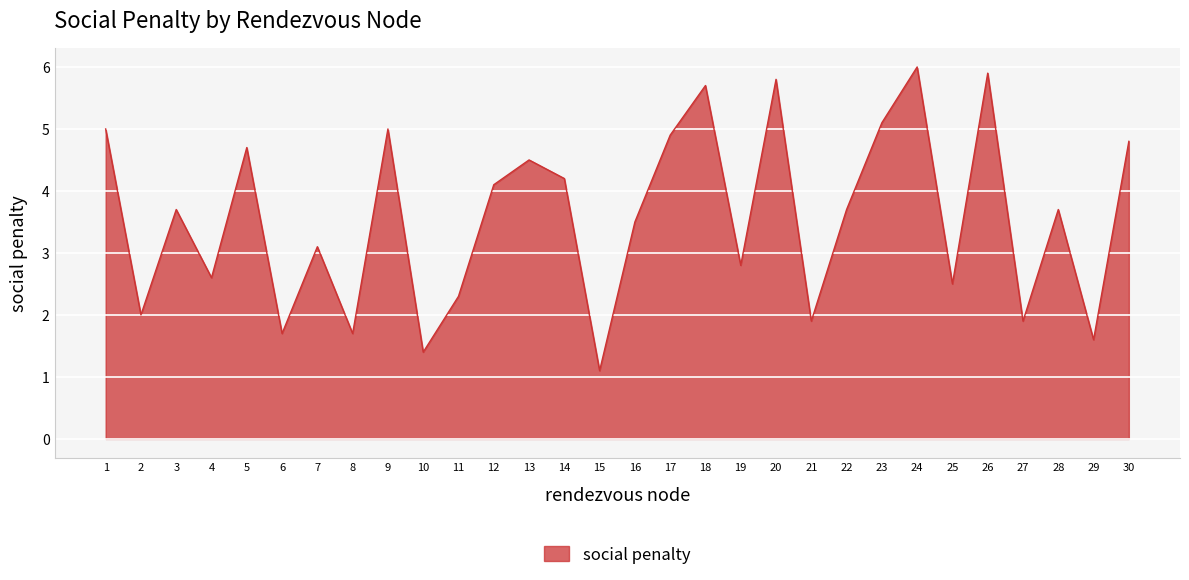

Where is the first local maximum?

3